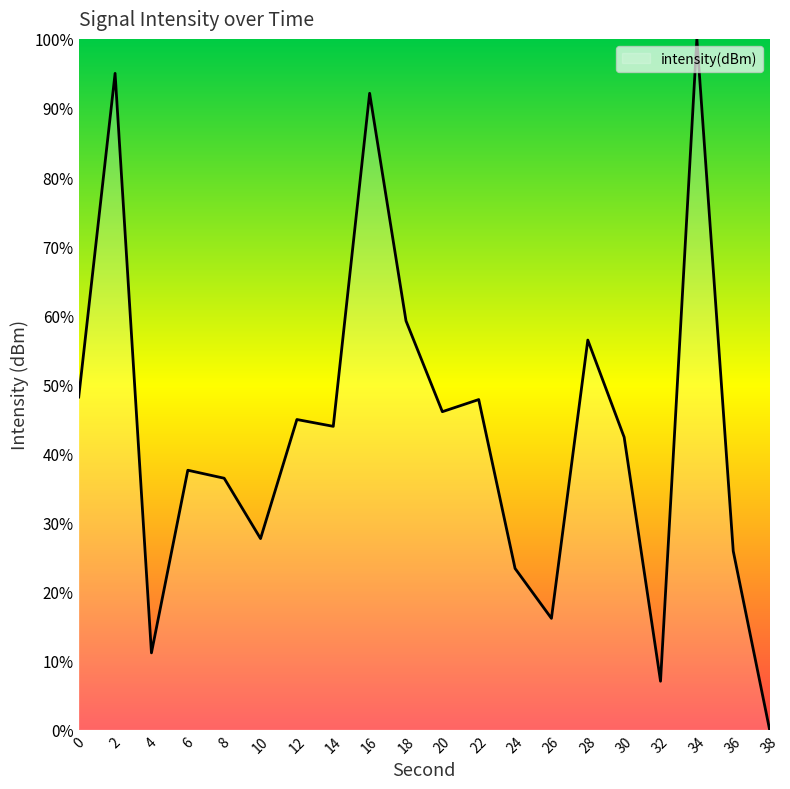

Which label corresponds to the largest value in the chart?

34